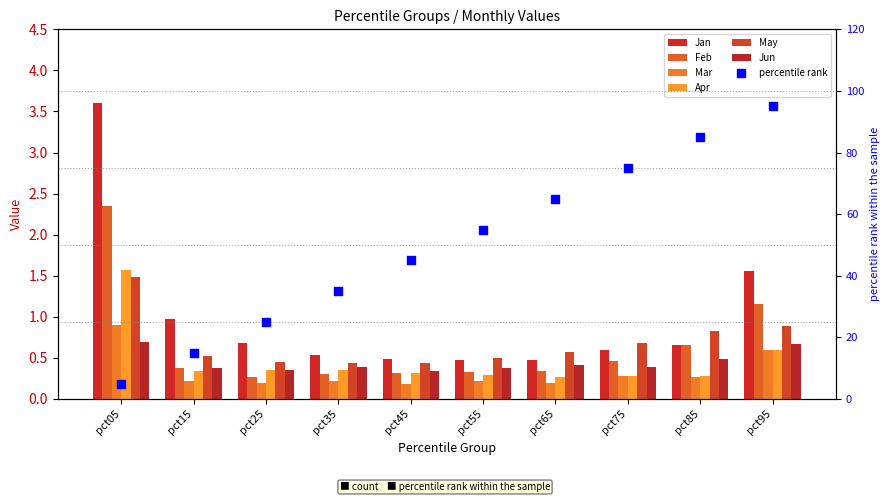

Which series has the largest Y range (max minus min)?

Jan